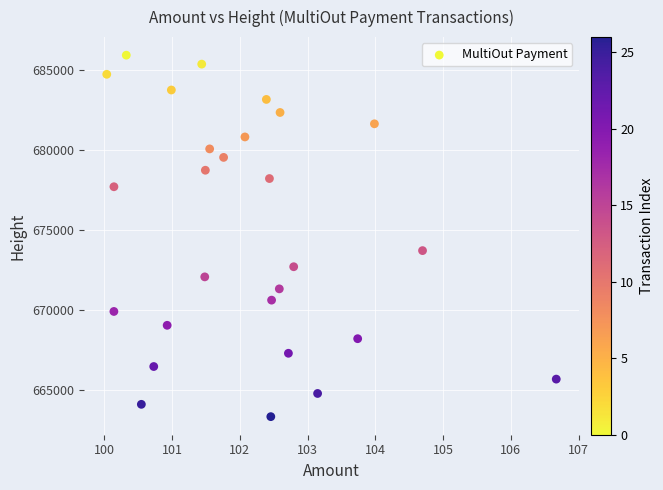

What Y value in the scatter plot is closest to 674631?

673712